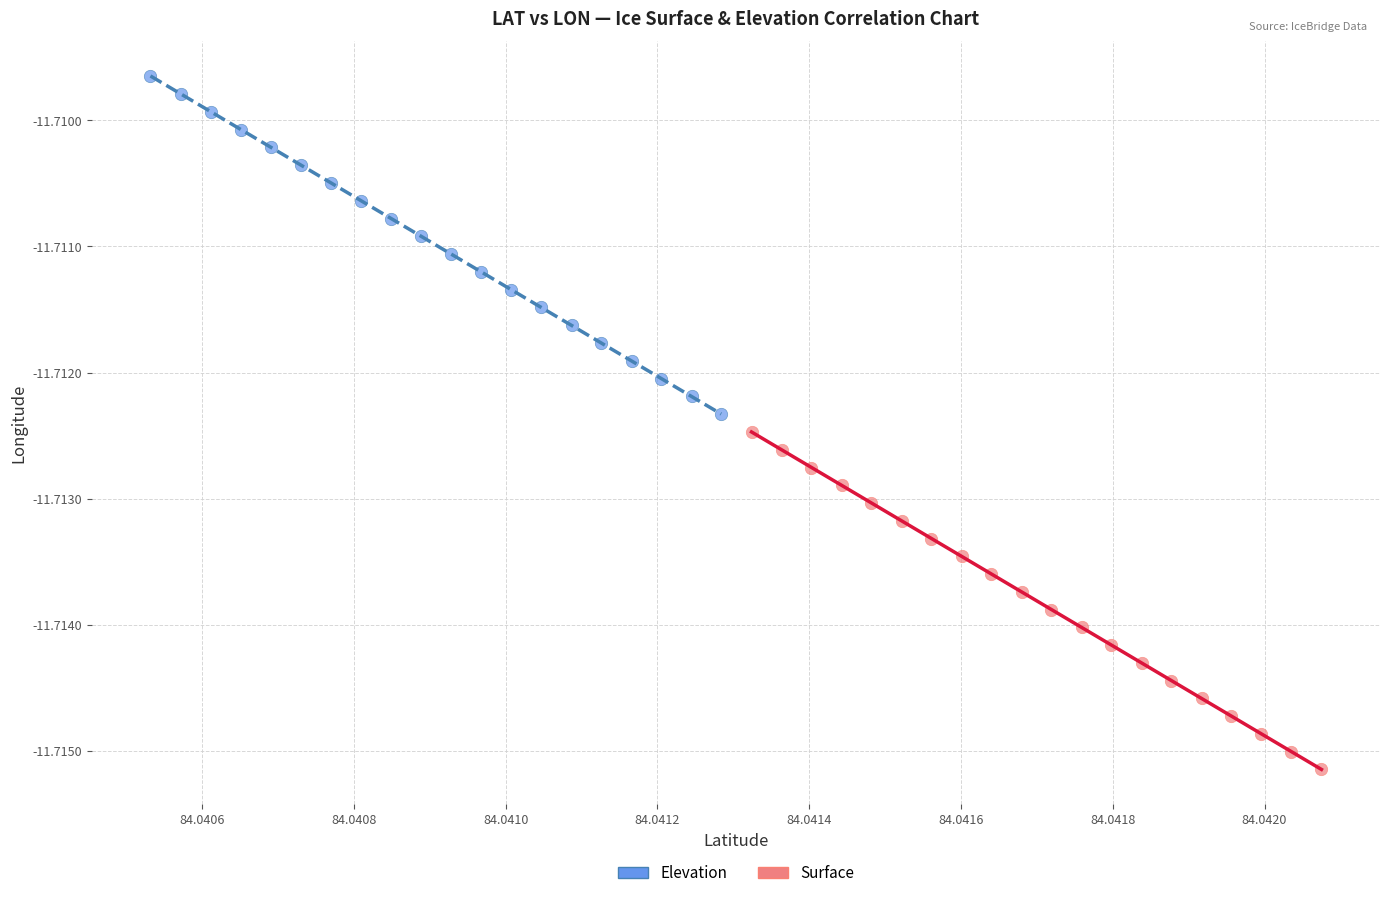

Which series contains the lowest Y value?

Surface